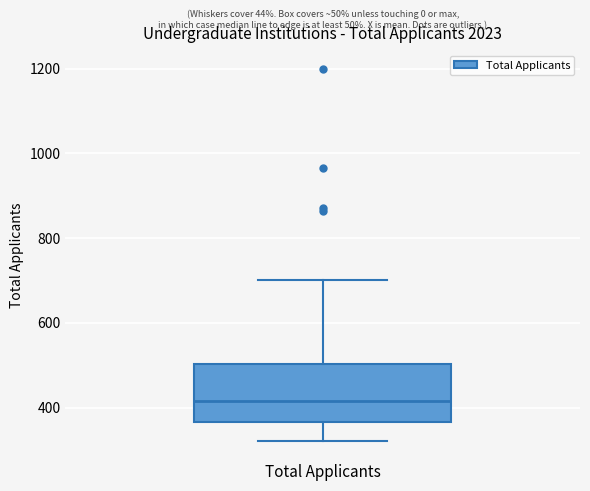

Where does the lower whisker of the box for Total Applicants end on the y-axis? The values are not printed on the chart, so give them approximately, as read against the axis.

320